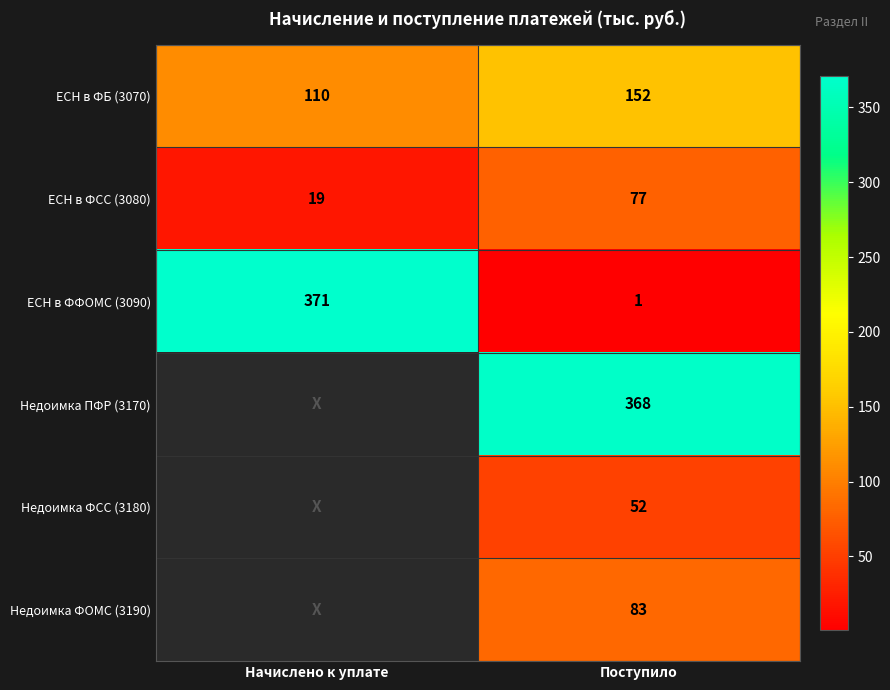

Between Поступило and Начислено к уплате, which is larger?

Поступило